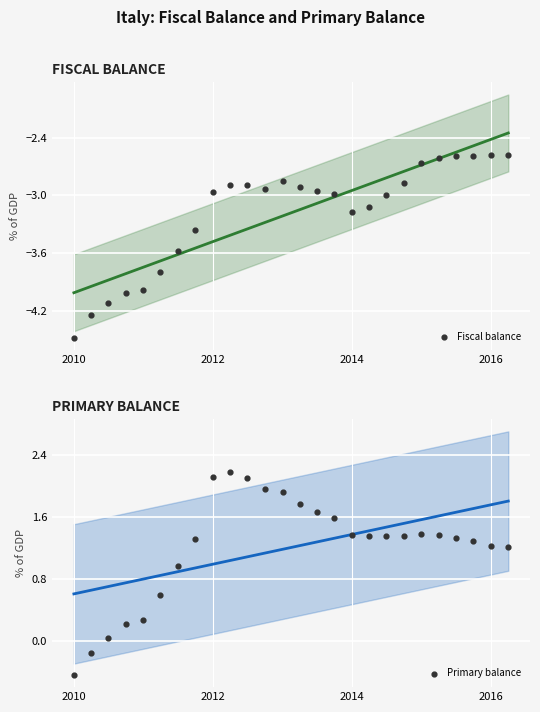

Which series contains the highest Y value?

Primary balance